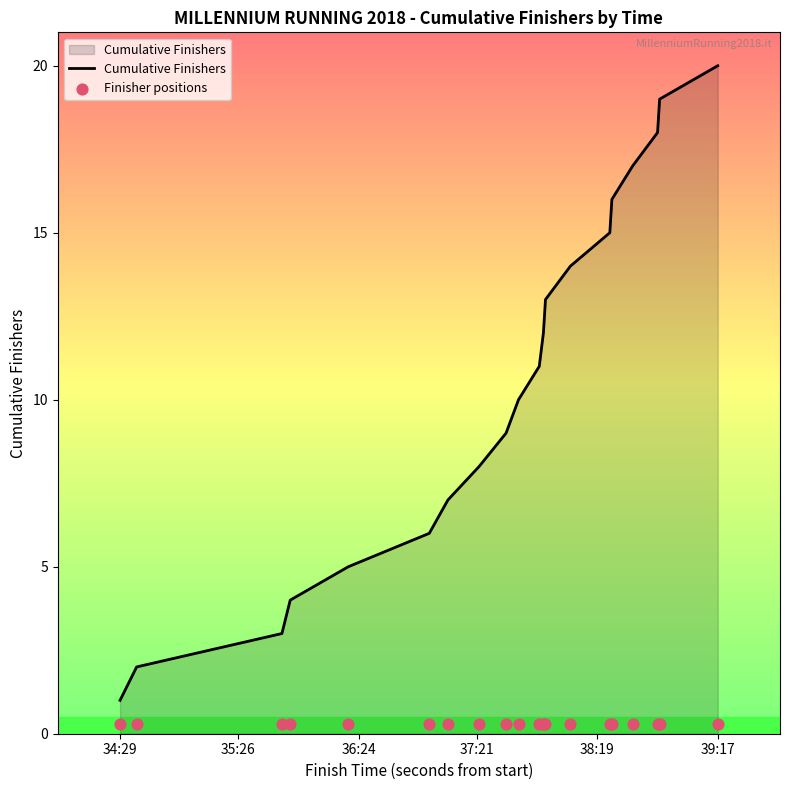

Which series reaches the maximum Y coordinate?

Cumulative Finishers